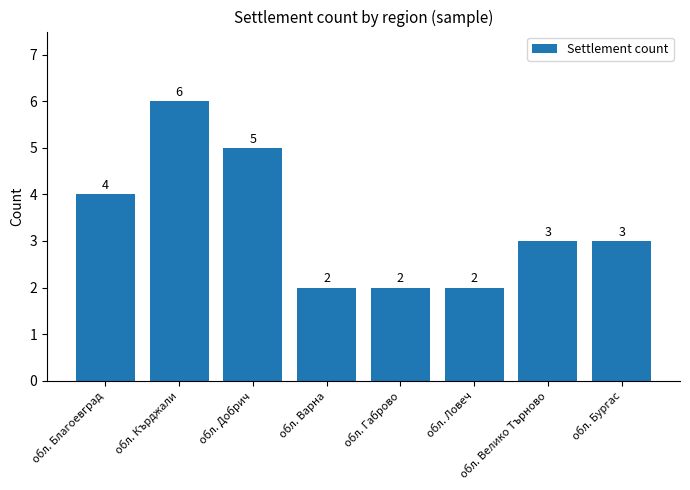

What position from the right is обл. Габрово?

4